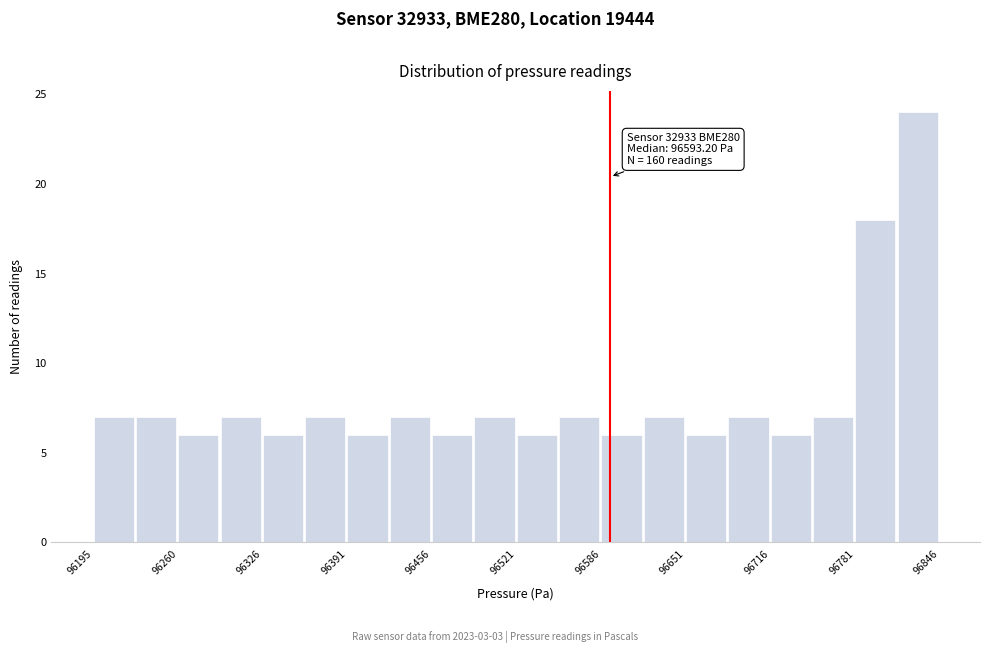

Around what value on the x-axis is the tallest bar? Give the approximate position of its centre, as read against the axis.

96830